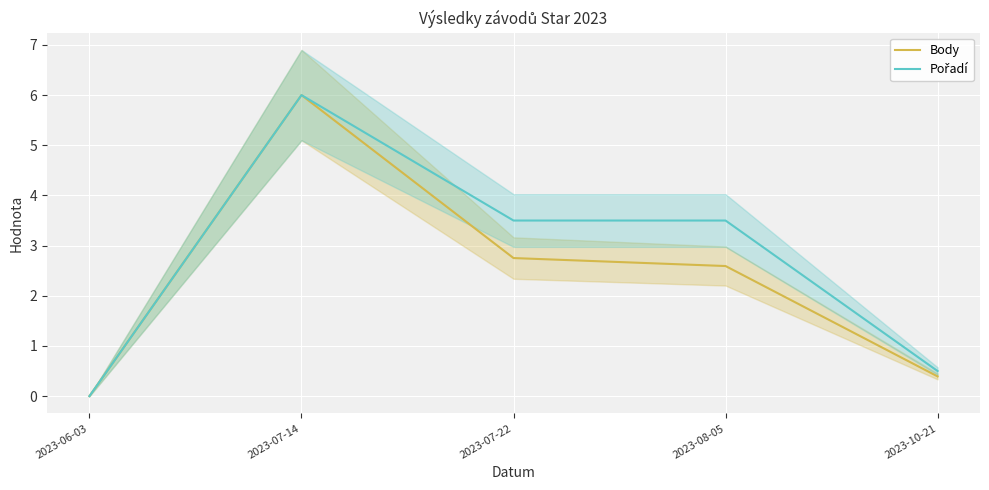

True or false: Pořadí and Body cross at least once.

False